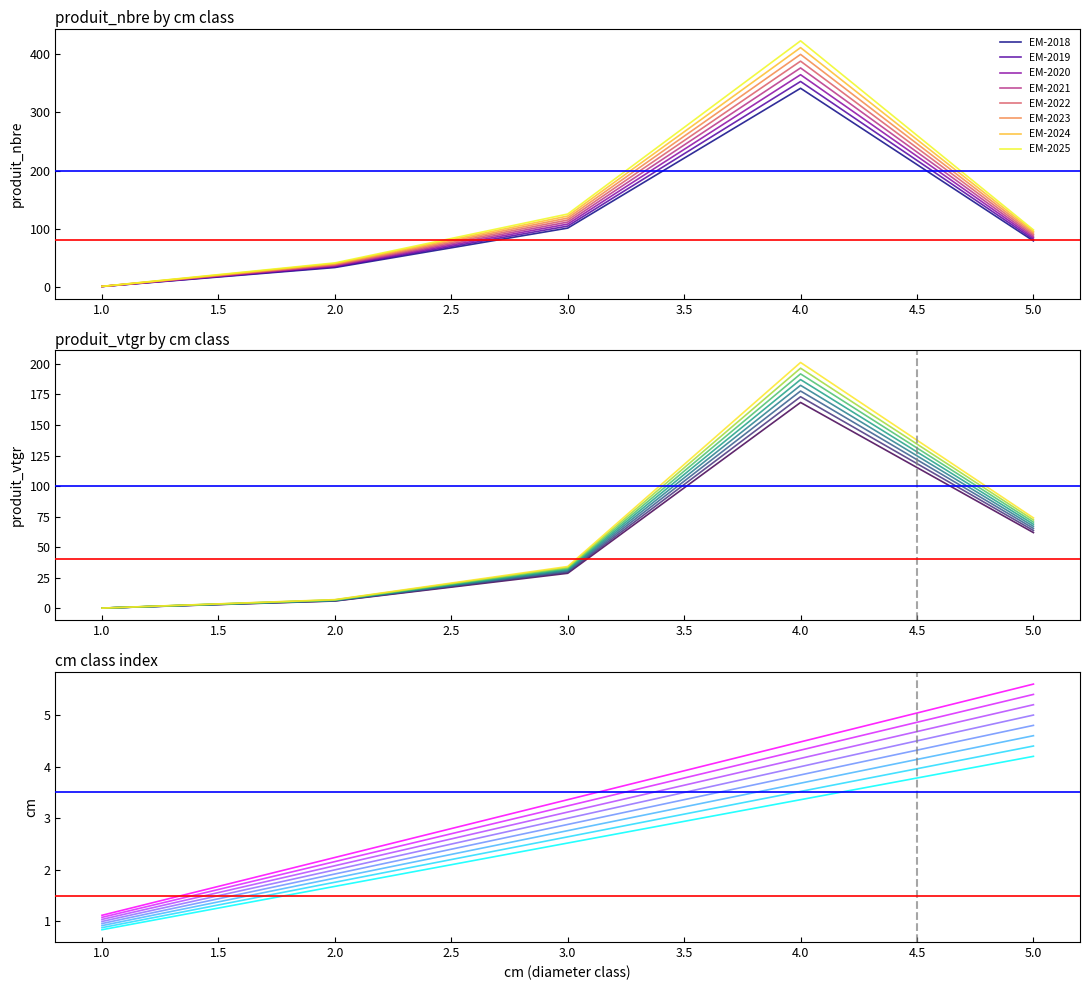

True or false: produit_nbre and produit_vtgr cross at least once.

False